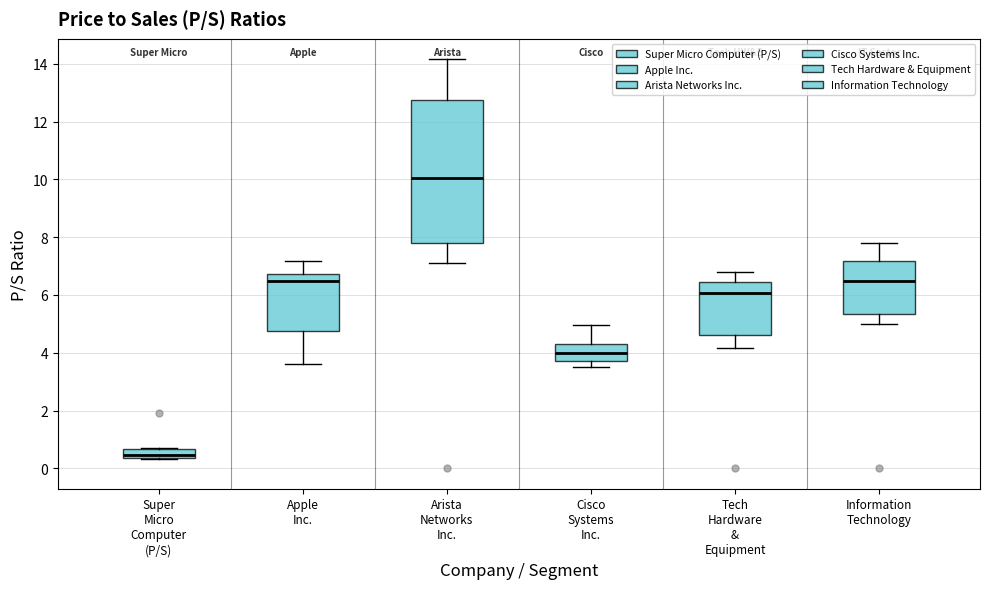

Comparing the boxes themselves (not the whiskers), which one is the tallest?

Arista Networks Inc.